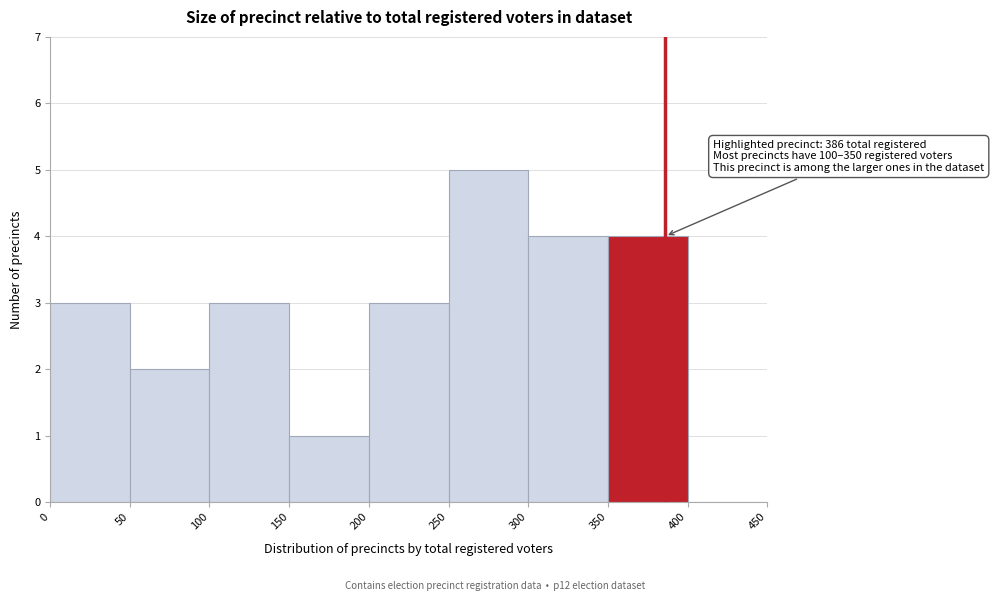

Over which range of the x-axis is the bar tallest?

250 to 300